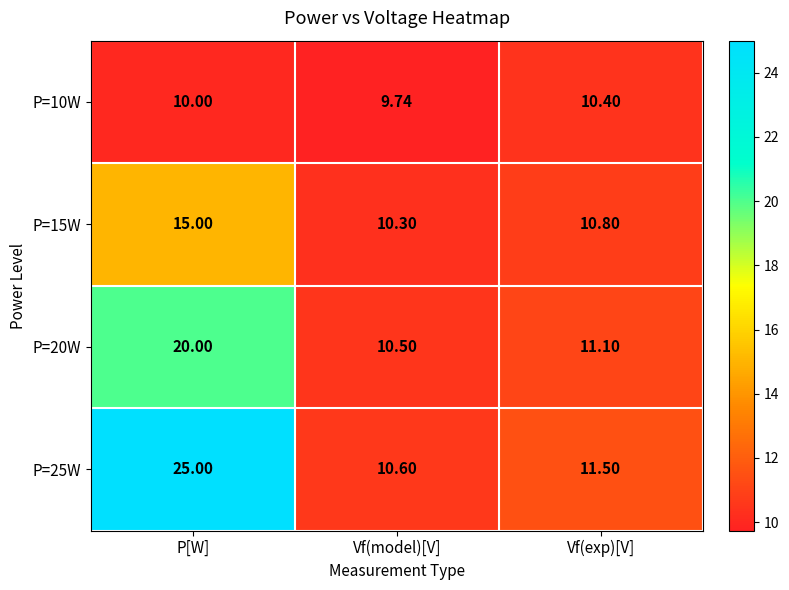

At which label does P=10W reach its minimum?

Vf(model)[V]